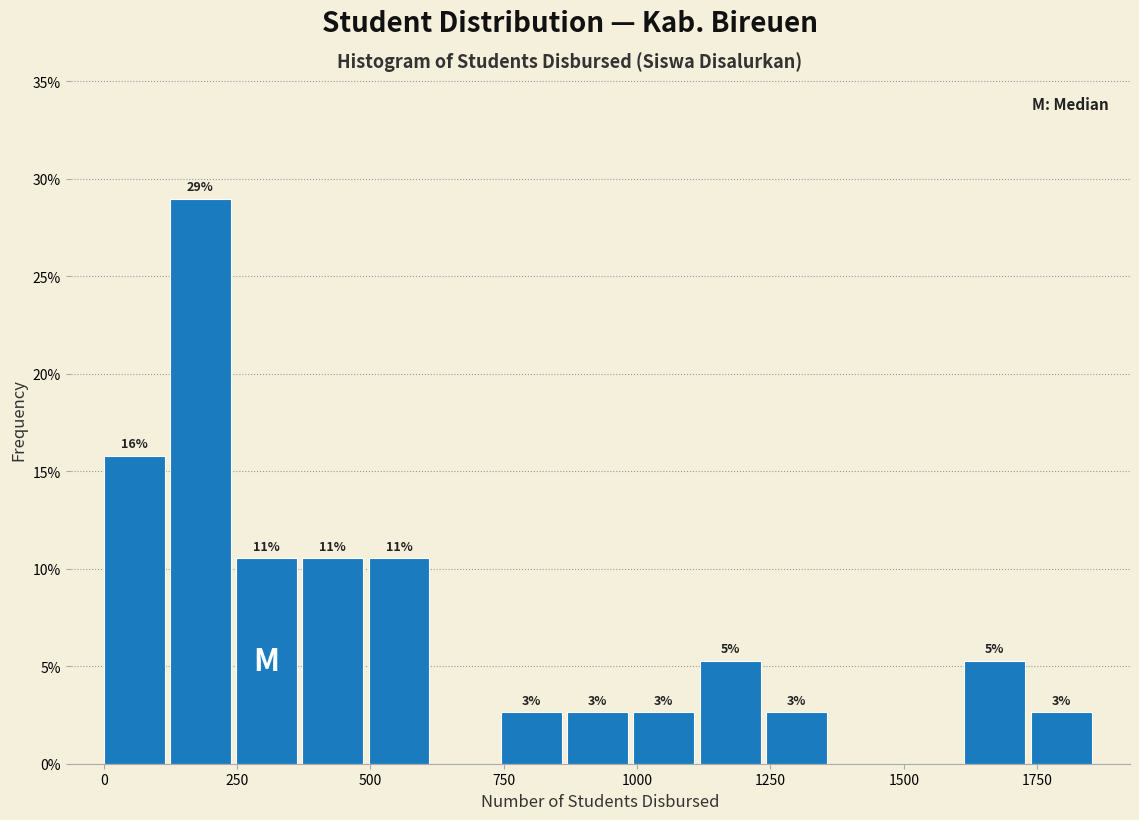

Around what value on the x-axis is the tallest bar? Give the approximate position of its centre, as read against the axis.

200